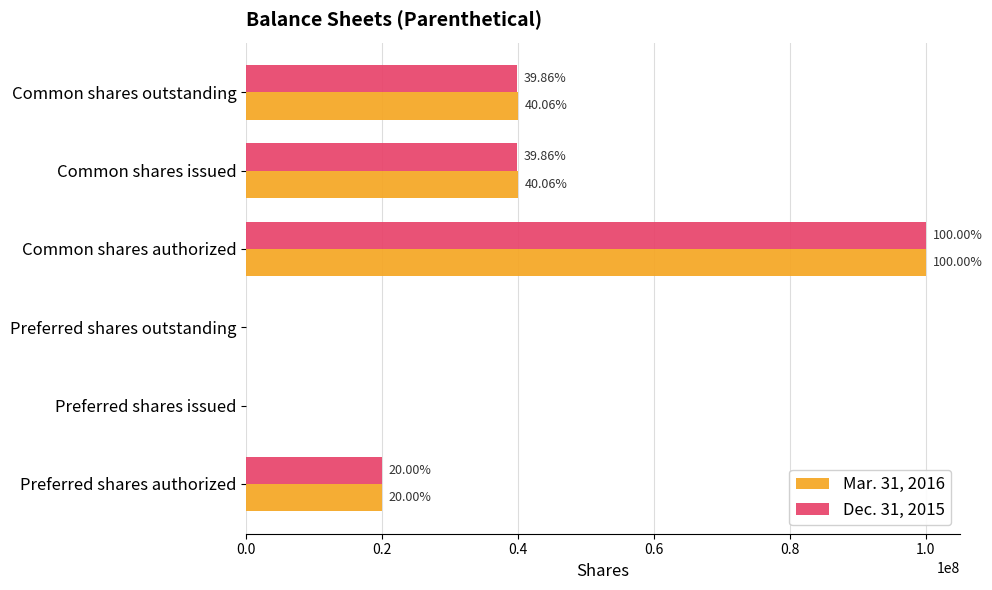

What are all the series names shown in the legend?

Mar. 31, 2016, Dec. 31, 2015